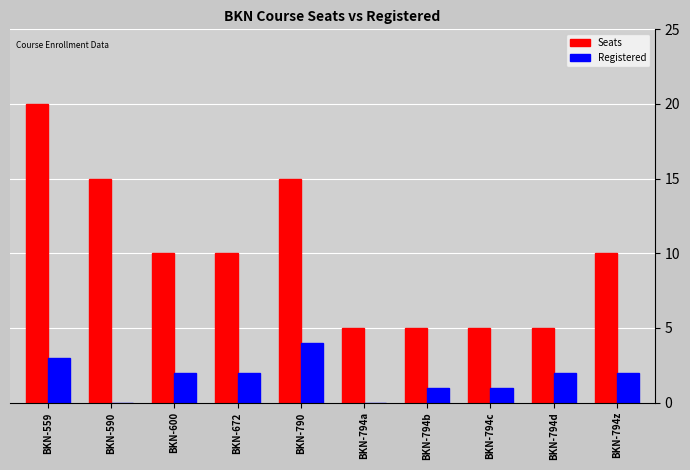

Reading left to right, what are all the values shown in this chart?

Seats: 20	15	10	10	15	5	5	5	5	10
Registered: 3	0	2	2	4	0	1	1	2	2